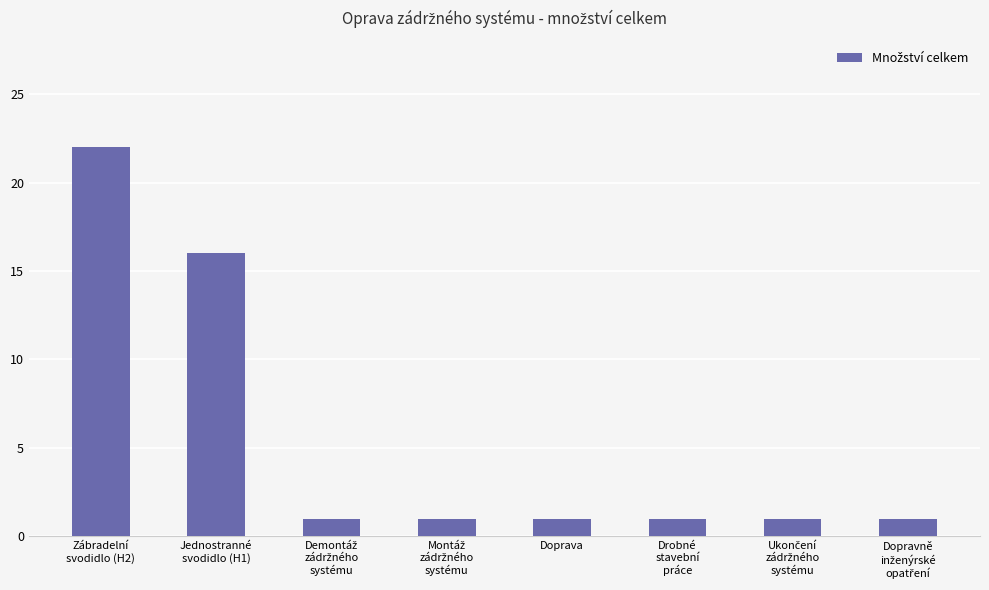

What is the greatest value displayed?

22